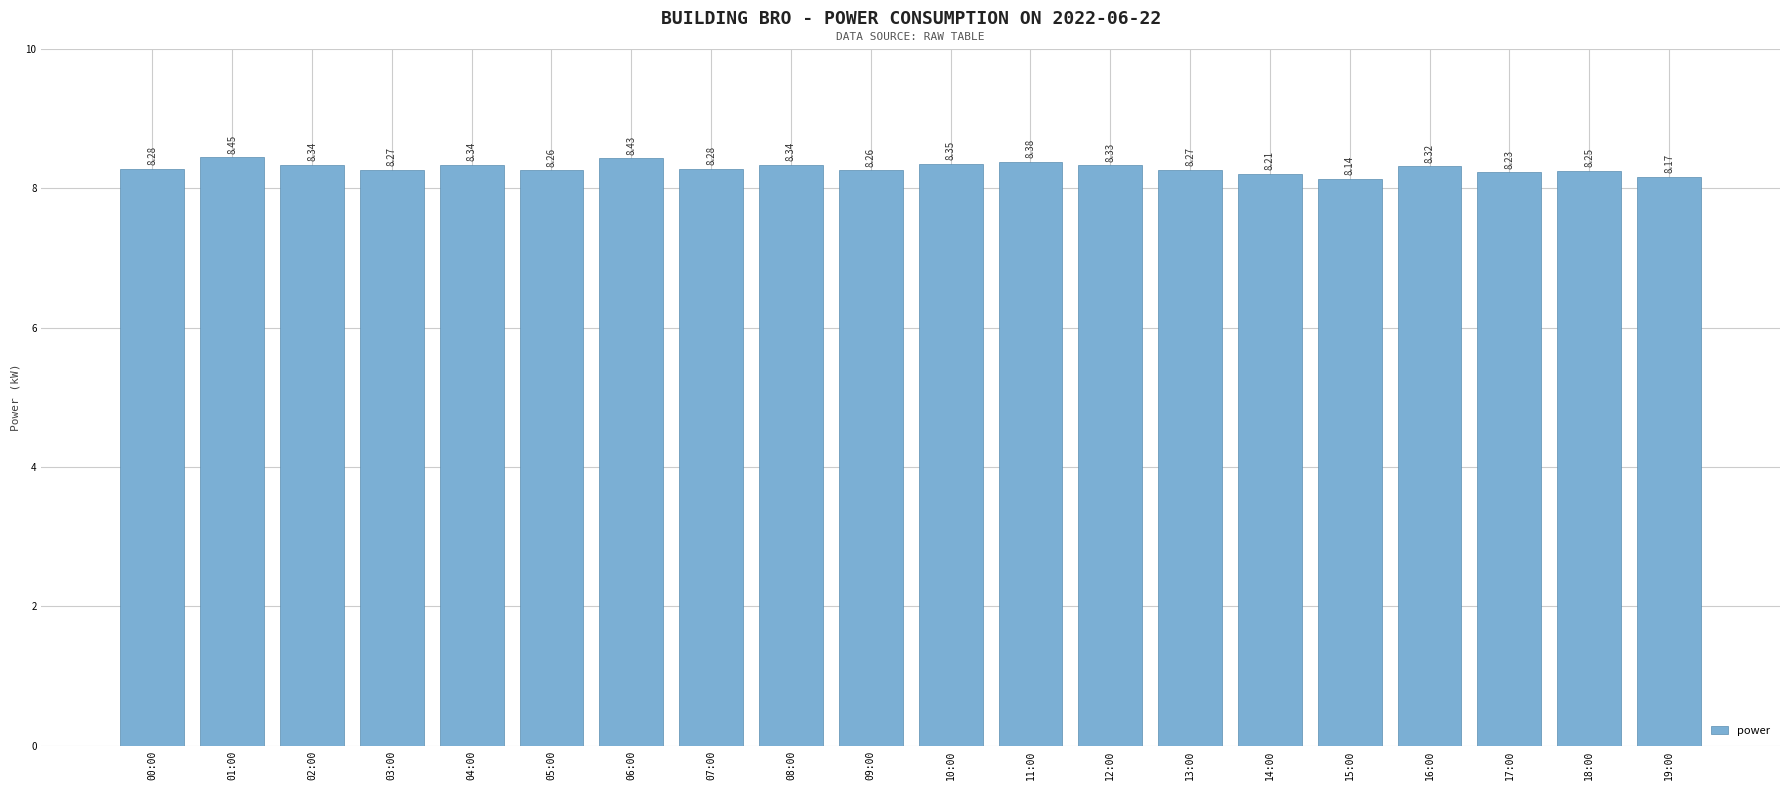

Does the chart contain any negative values?

No